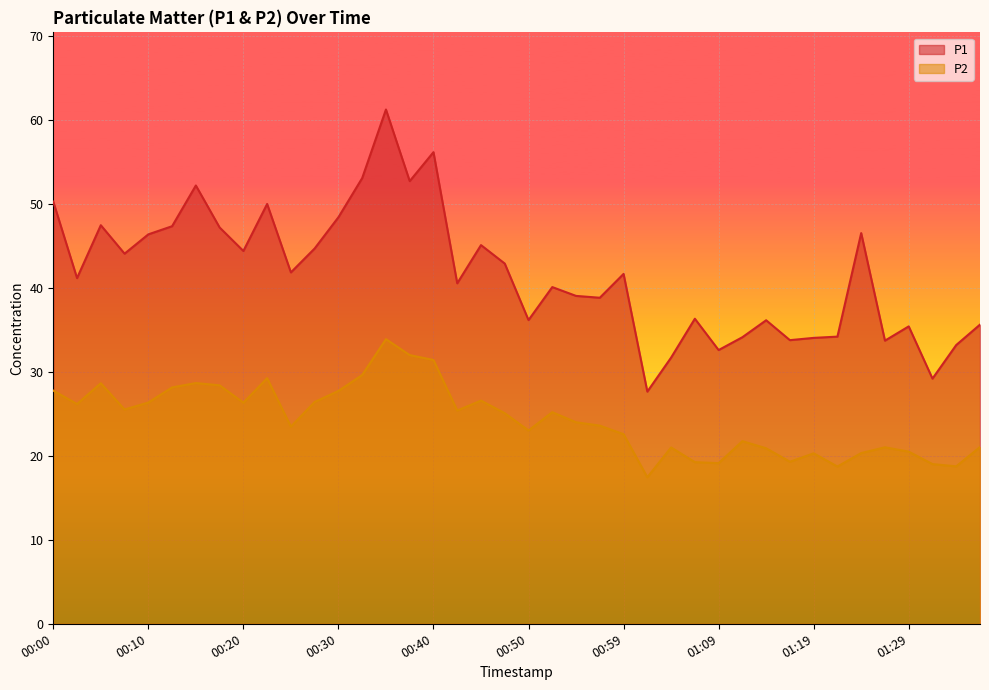

List the labels in order of P1 value, largest first.

00:35, 00:40, 00:32, 00:37, 00:15, 00:00, 00:23, 00:30, 00:05, 00:13, 00:18, 01:24, 00:10, 00:45, 00:28, 00:20, 00:08, 00:47, 00:25, 00:59, 00:03, 00:42, 00:52, 00:55, 00:57, 01:07, 00:50, 01:14, 01:36, 01:29, 01:22, 01:12, 01:19, 01:17, 01:27, 01:34, 01:09, 01:04, 01:31, 01:02